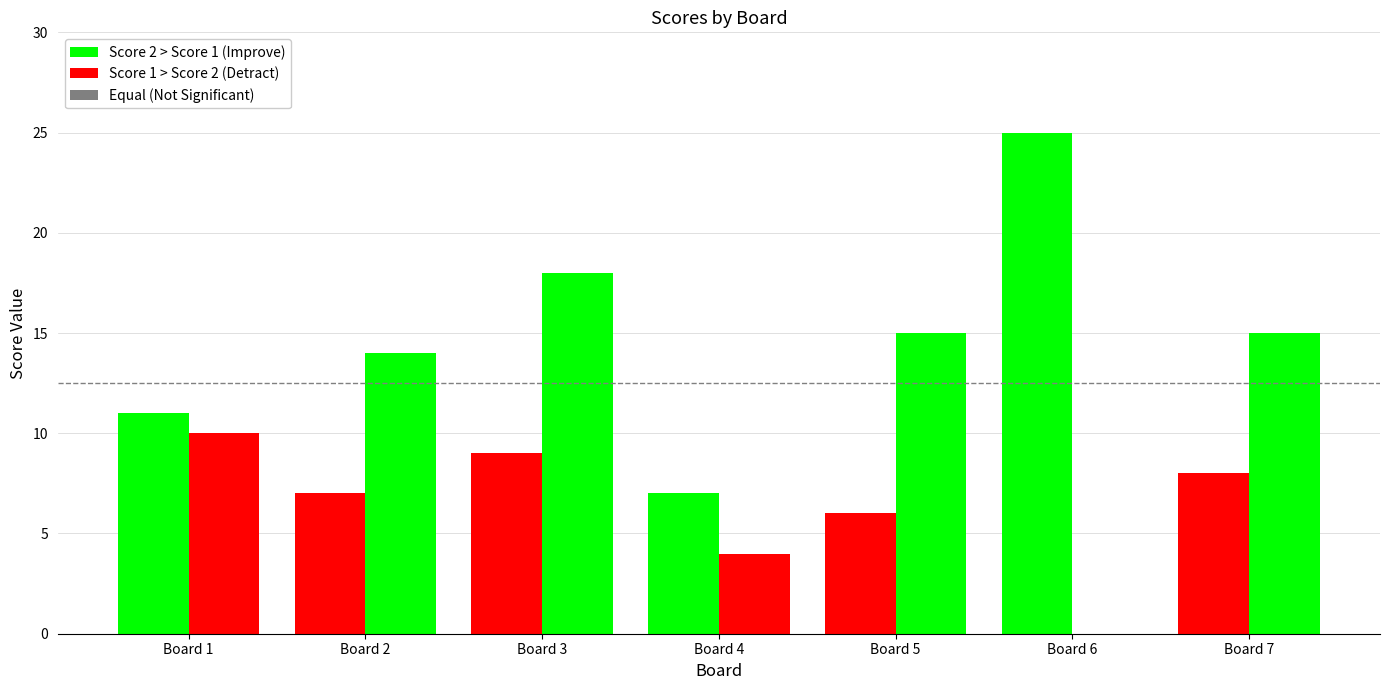

How many groups of bars are there?

7